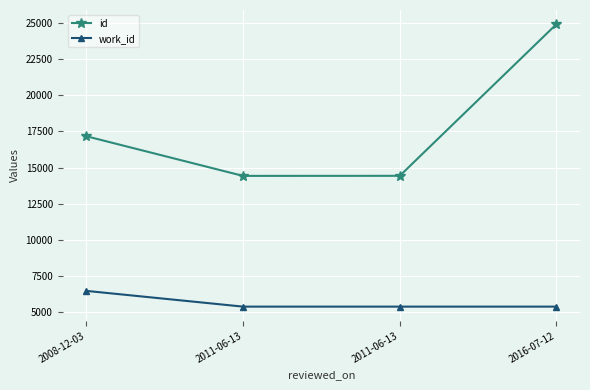

The value of id at 2016-07-12 is 24929. True or false?

True